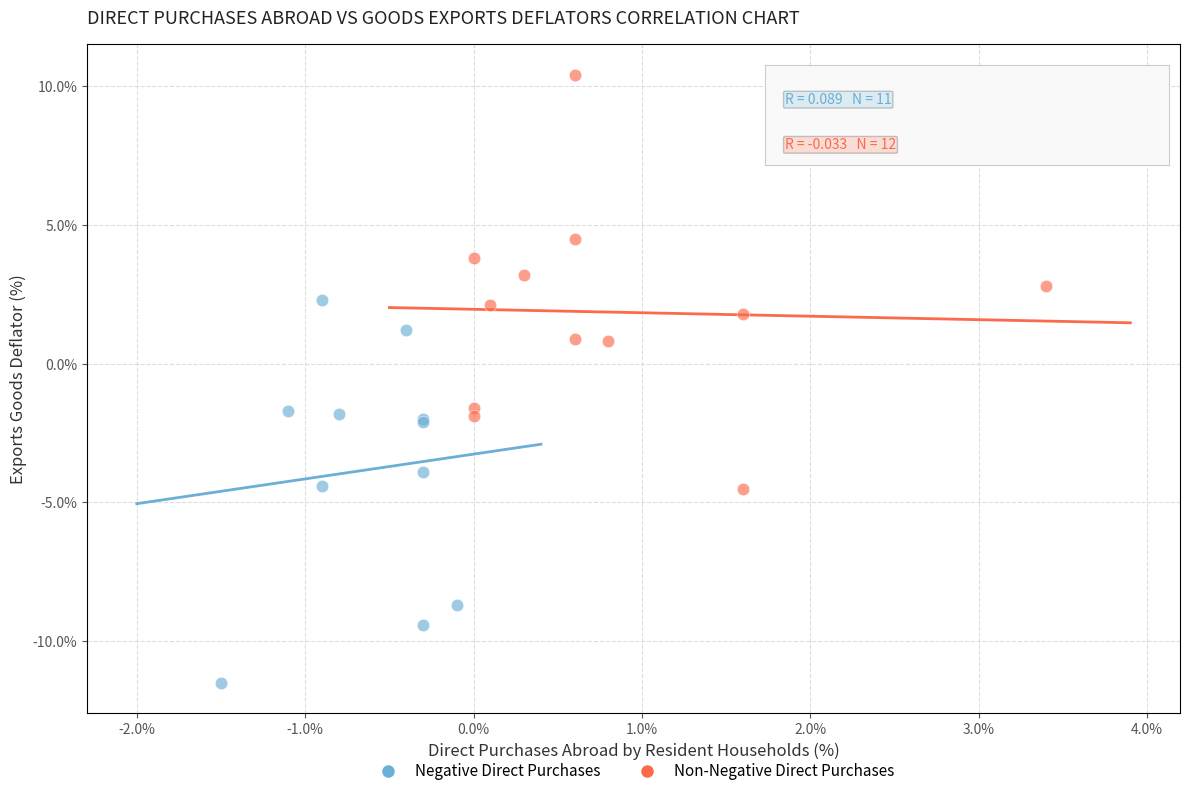

Which series has the widest spread of Y values?

Non-Negative Direct Purchases